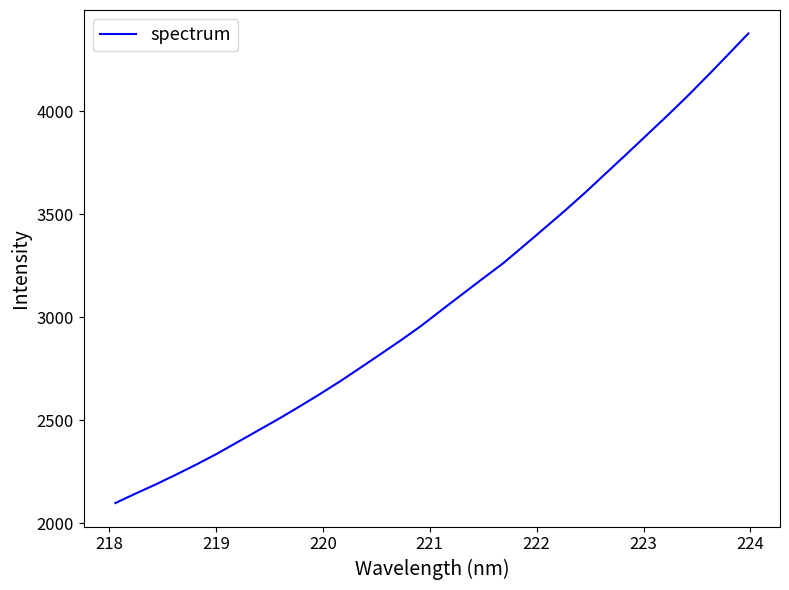

Is this an area chart (filled region under the line)?

No